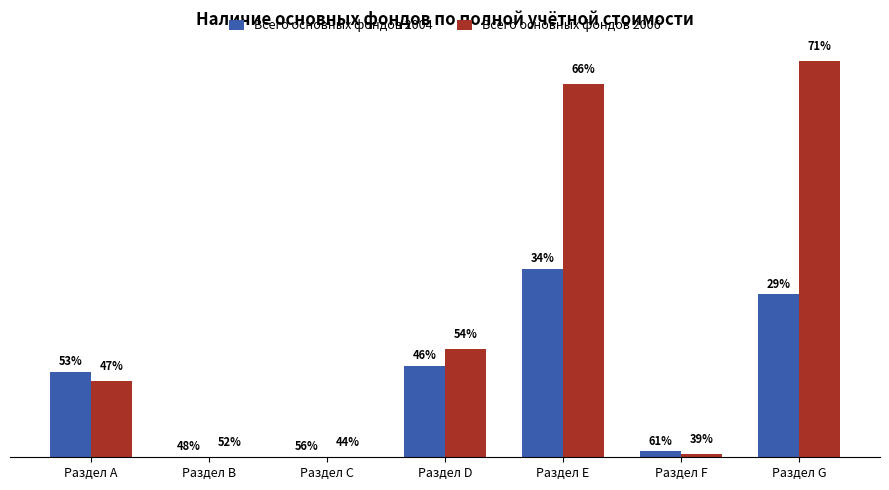

Which series changed the most between Раздел Е and Раздел G?

Всего основных фондов 2004